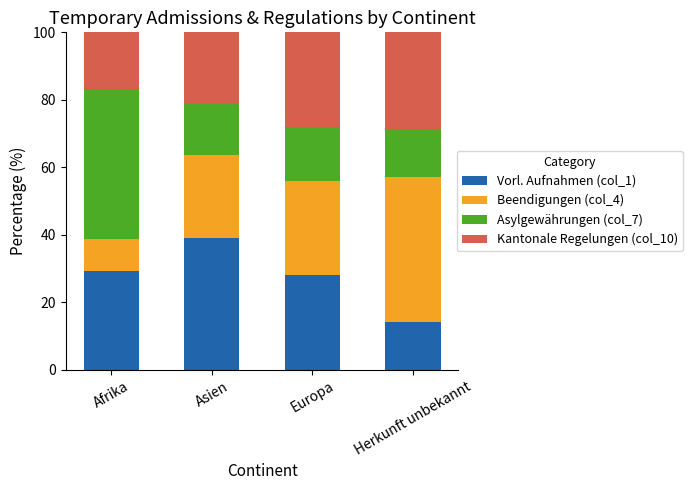

At which label does Vorl. Aufnahmen (col_1) reach its peak?

Asien